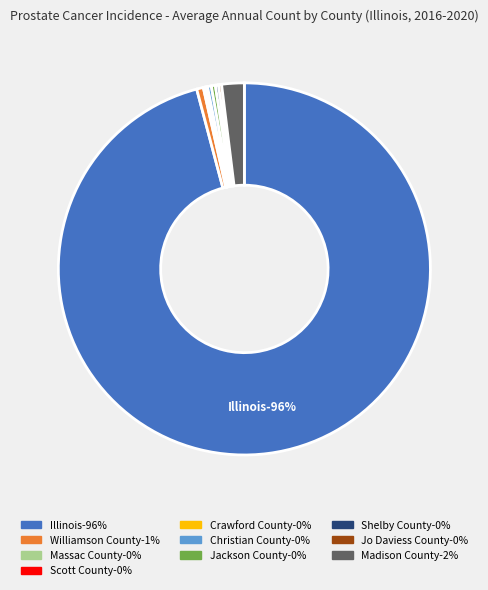

Do Jackson County and Shelby County together represent more than half of the pie?

No